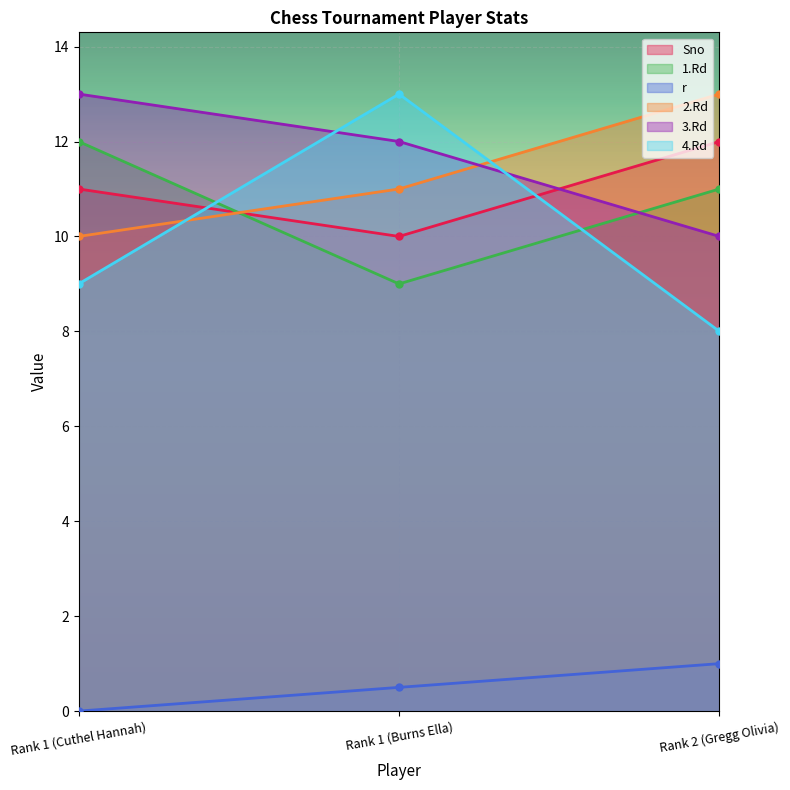

What is the difference between the highest and lowest values at Rank 2 (Gregg Olivia)?

12.0